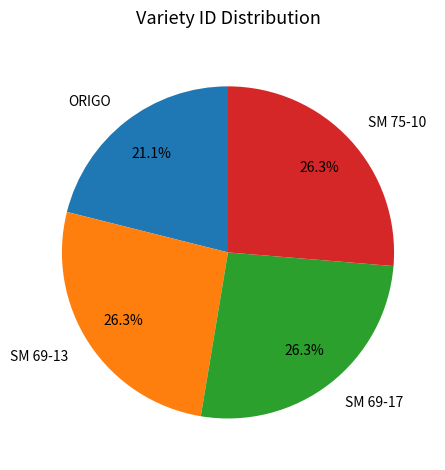

Does SM 69-13 account for over 50% of the chart?

No